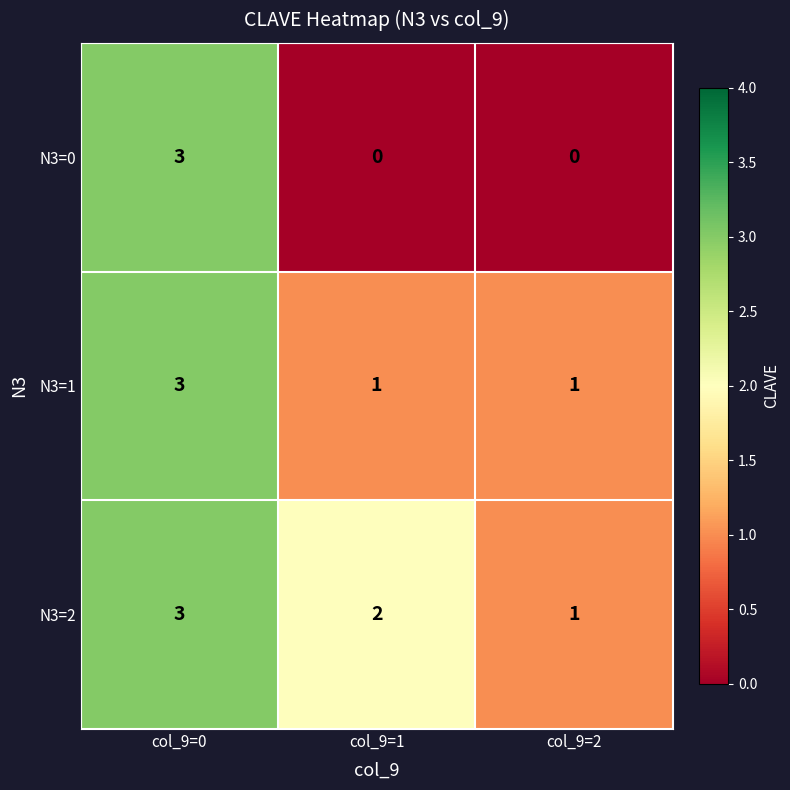

What is the sum of all N3=0 values?

3